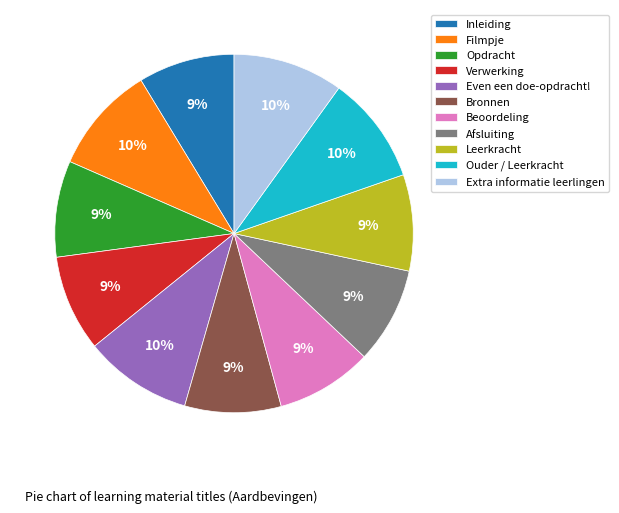

Count the number of slices in the pie.

11